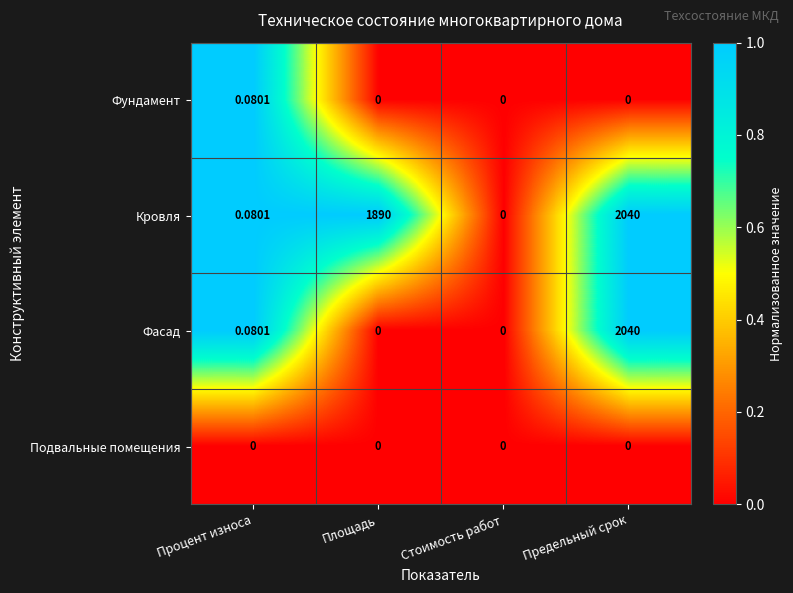

List the labels in order of Кровля value, largest first.

Предельный срок, Площадь, Процент износа, Стоимость работ